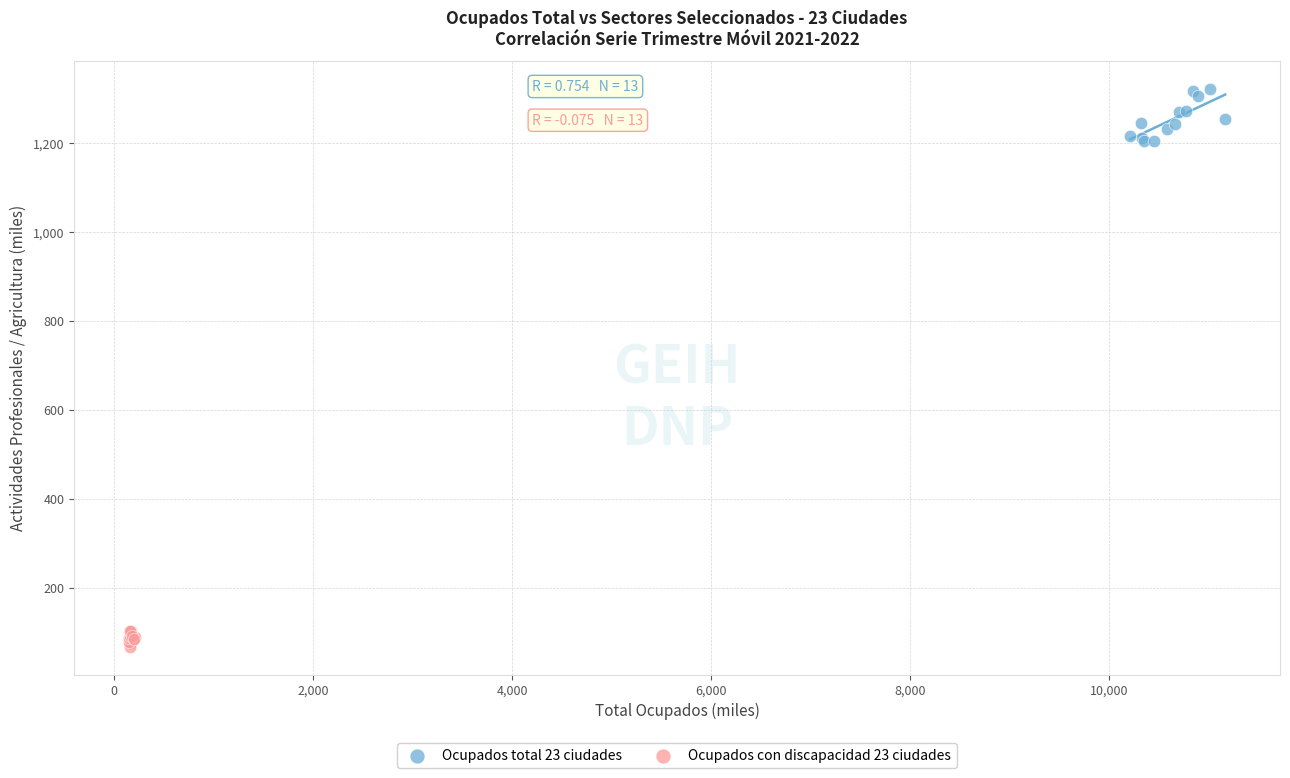

Which series contains the lowest Y value?

Ocupados con discapacidad 23 ciudades